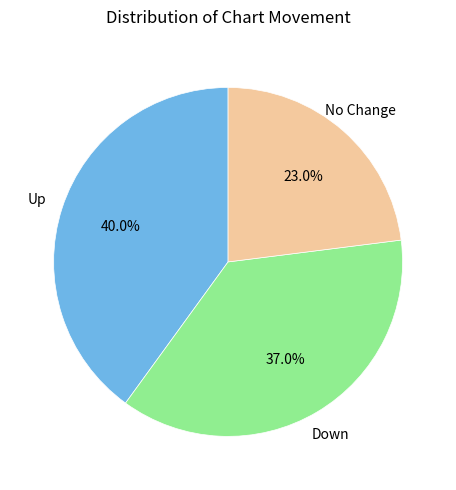

Which category has the biggest portion of the pie?

Up